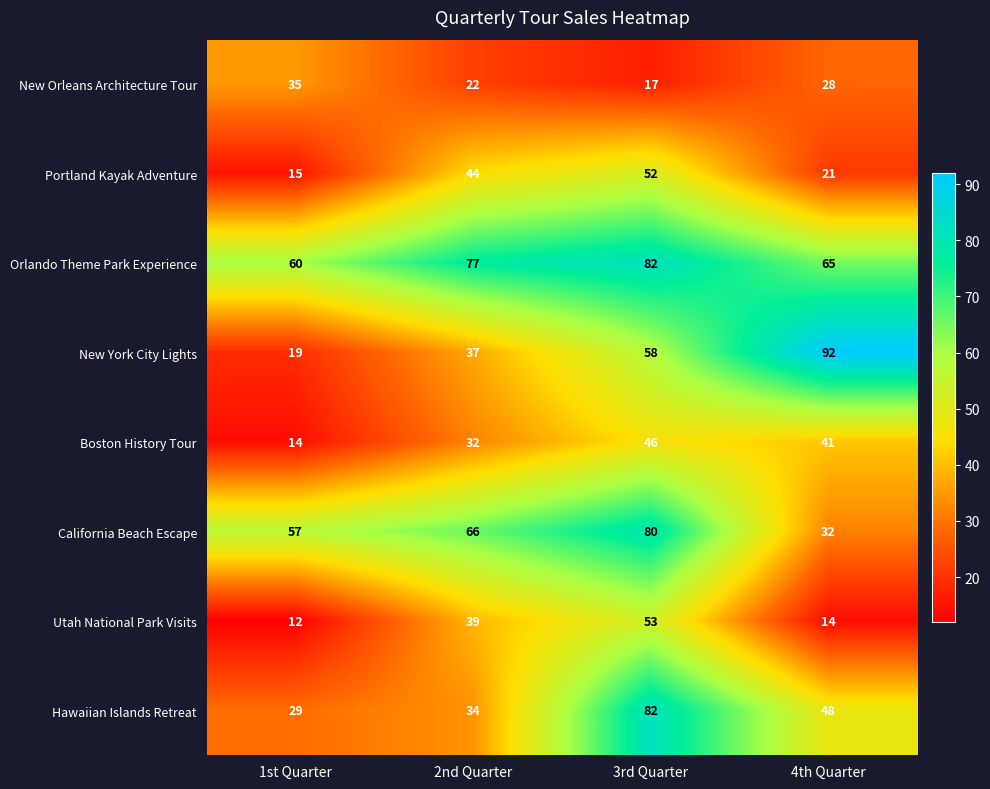

Which category has the lowest value across all series?

1st Quarter